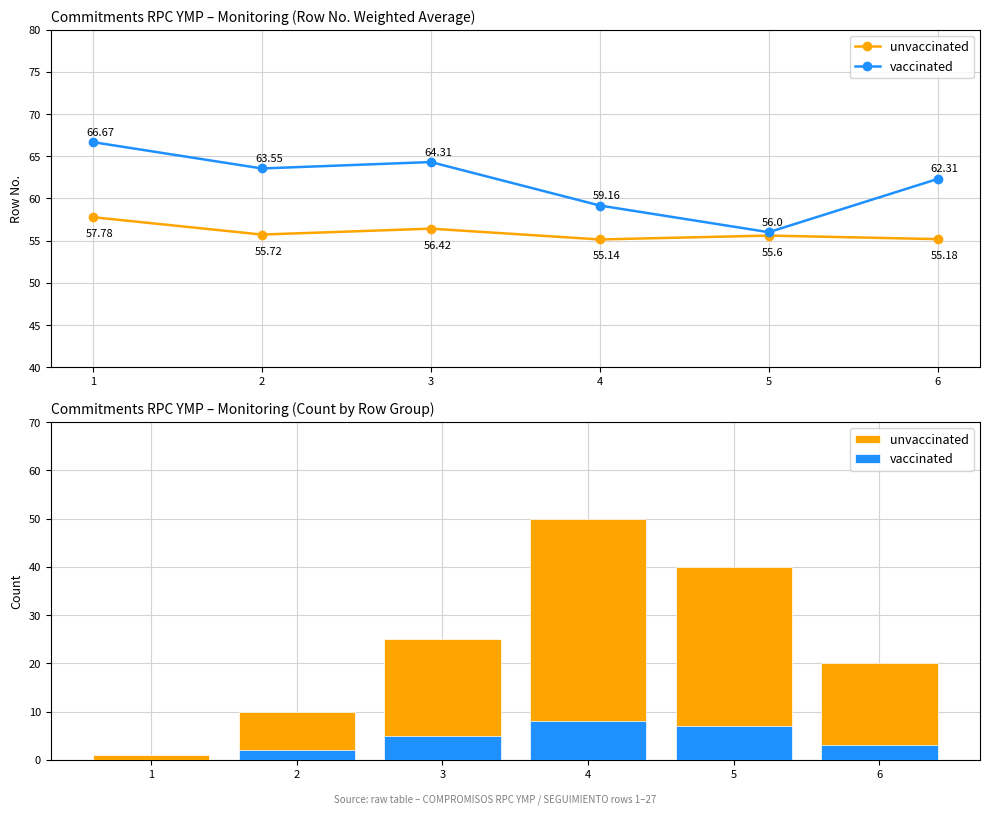

At which label does unvaccinated reach its minimum?

1